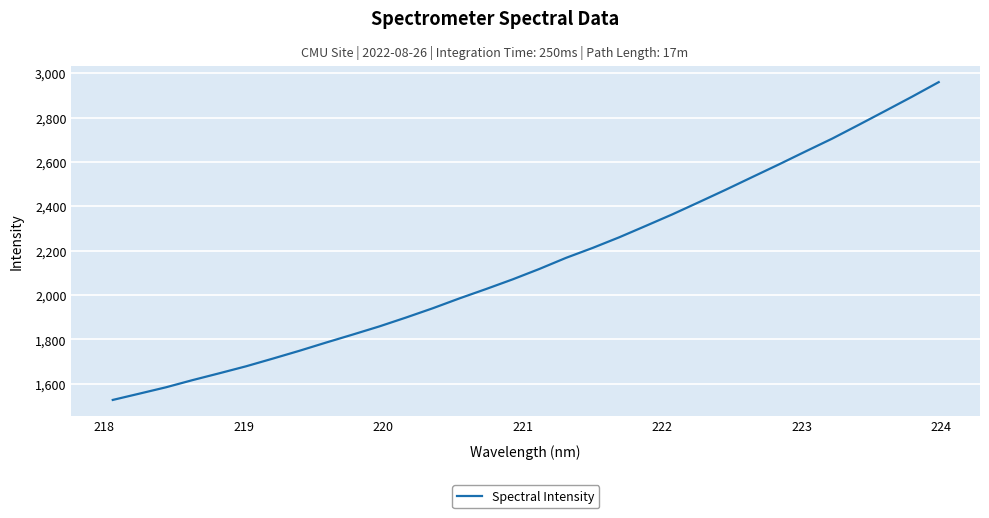

What is the average value?

2147.5